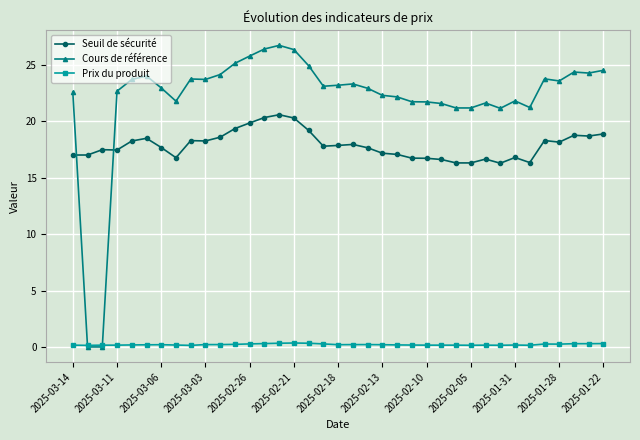

What is the value of the Seuil de sécurité point at the 21st from the left?

17.7